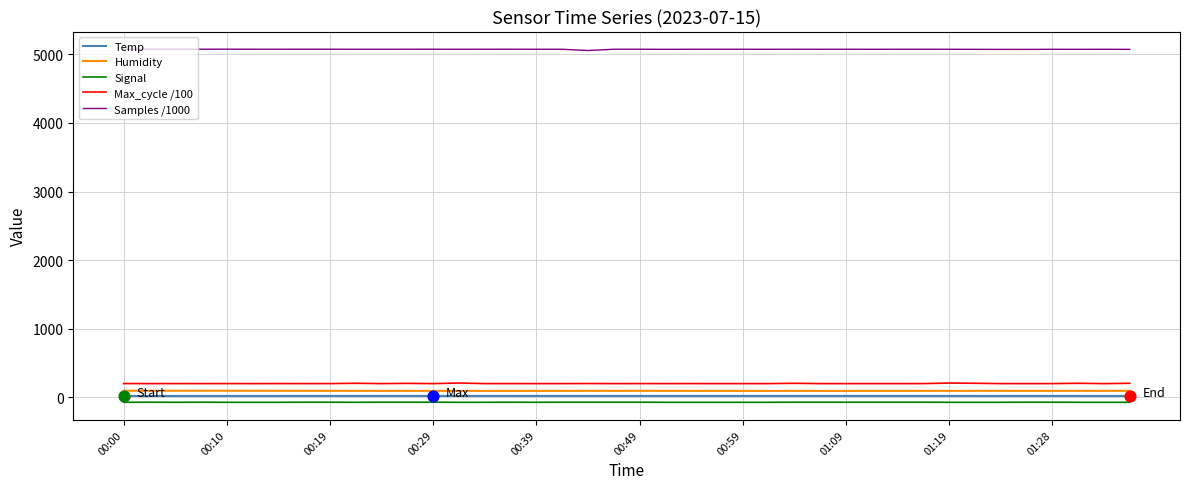

True or false: Samples /1000 and Max_cycle /100 intersect in this chart.

False